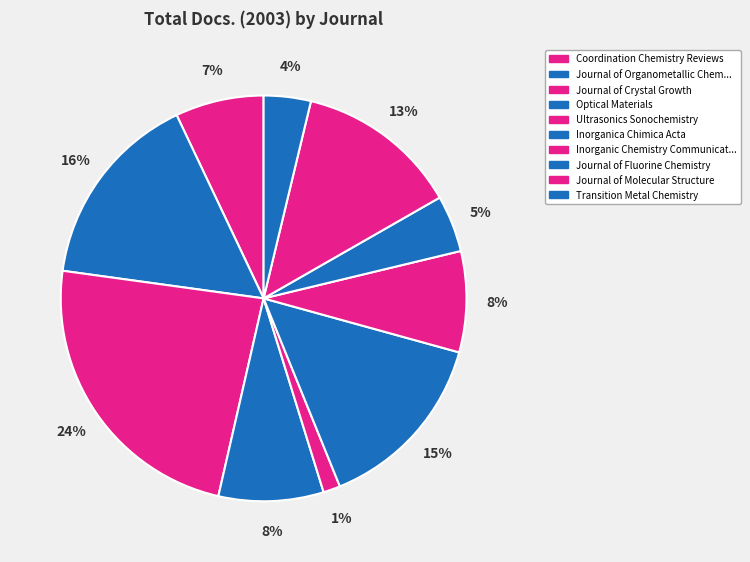

Count the number of slices in the pie.

10